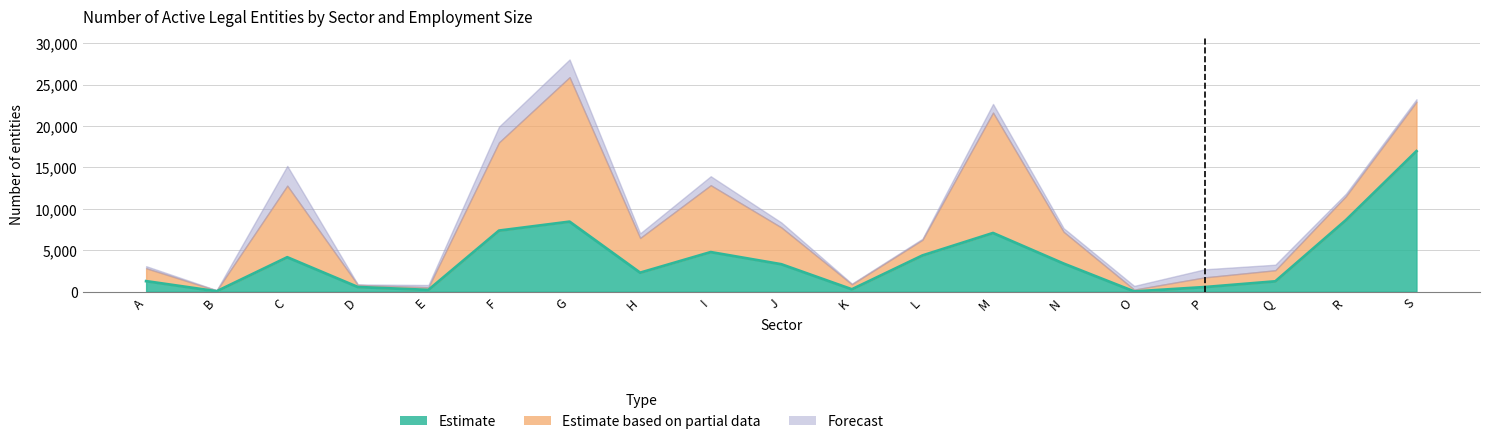

In Estimate based on partial data, how many points are higher than both neighbors (excluding endpoints)?

4